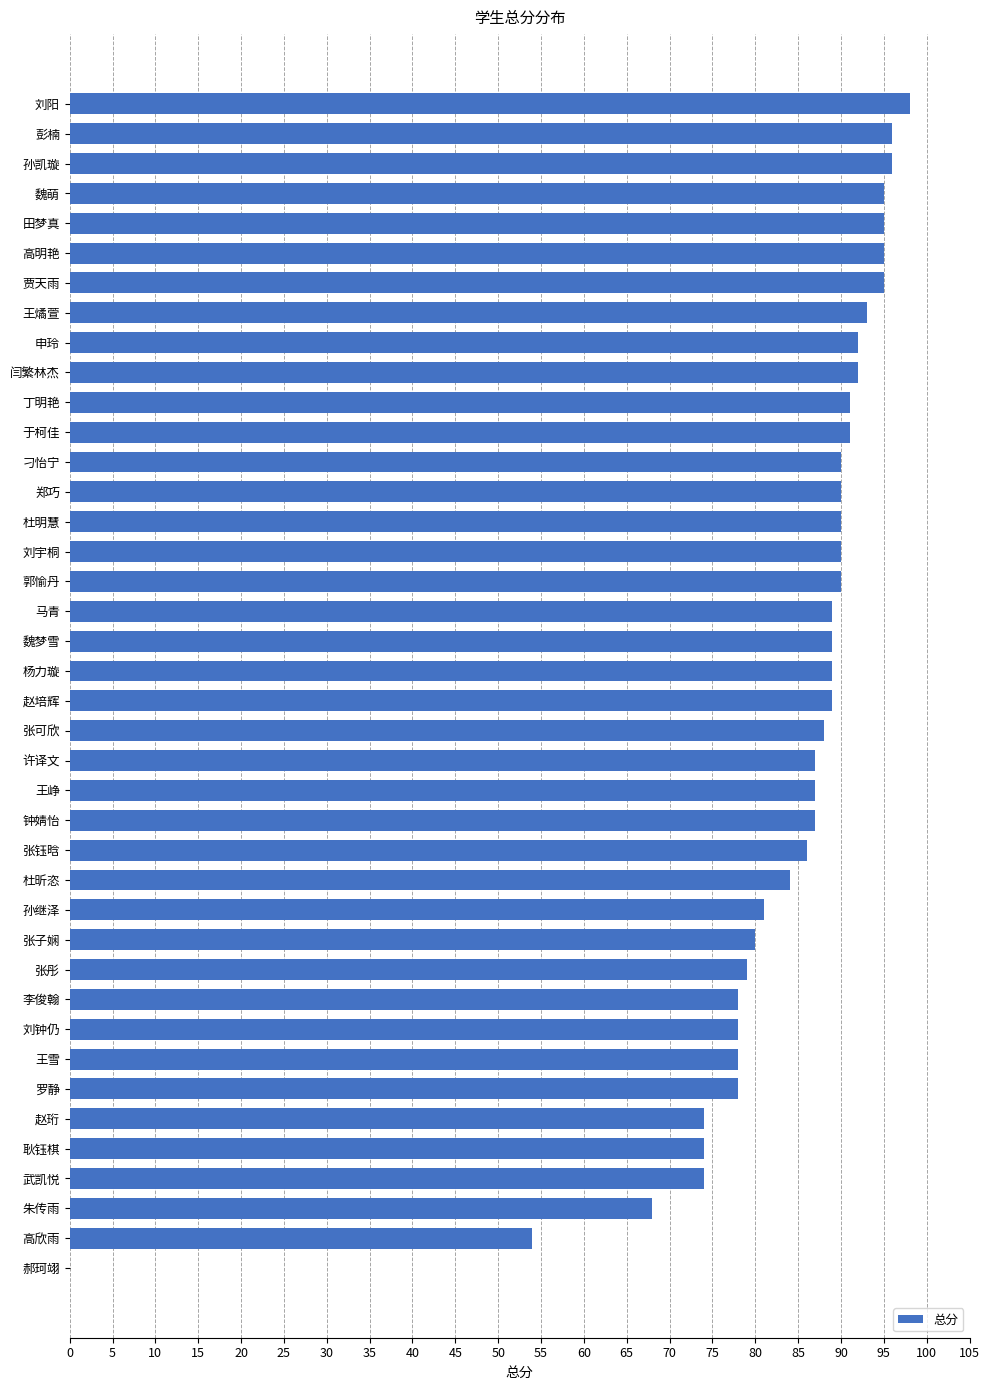

The value at 赵珩 is 74. True or false?

True